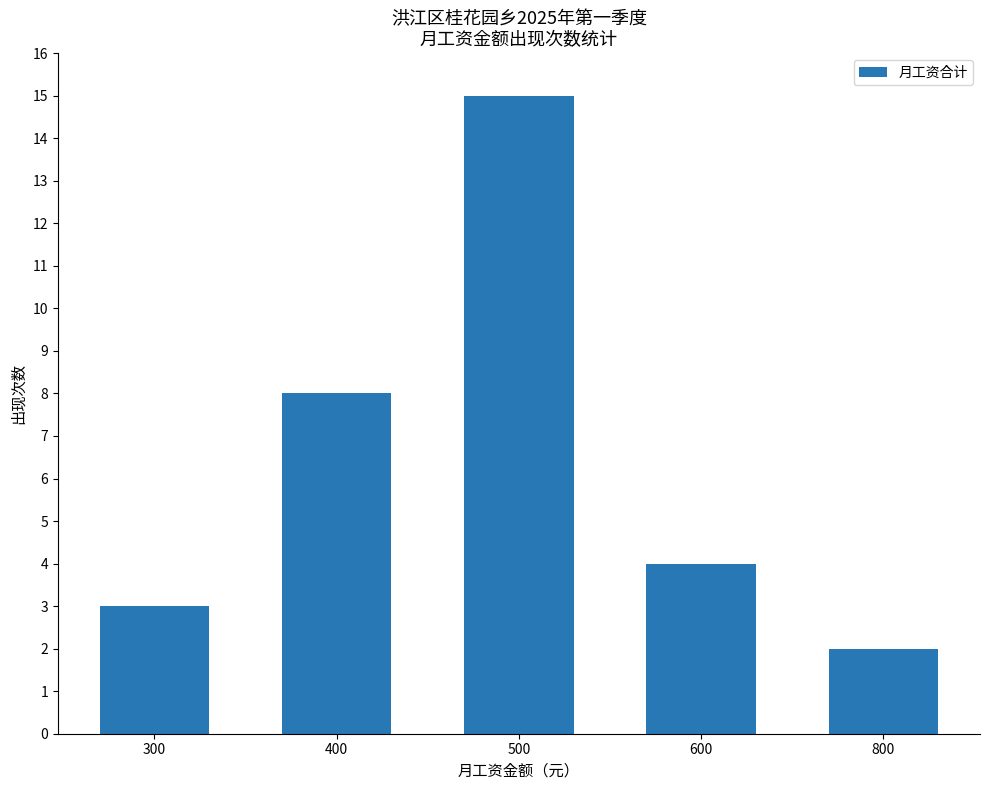

Count the number of categories in the chart.

5